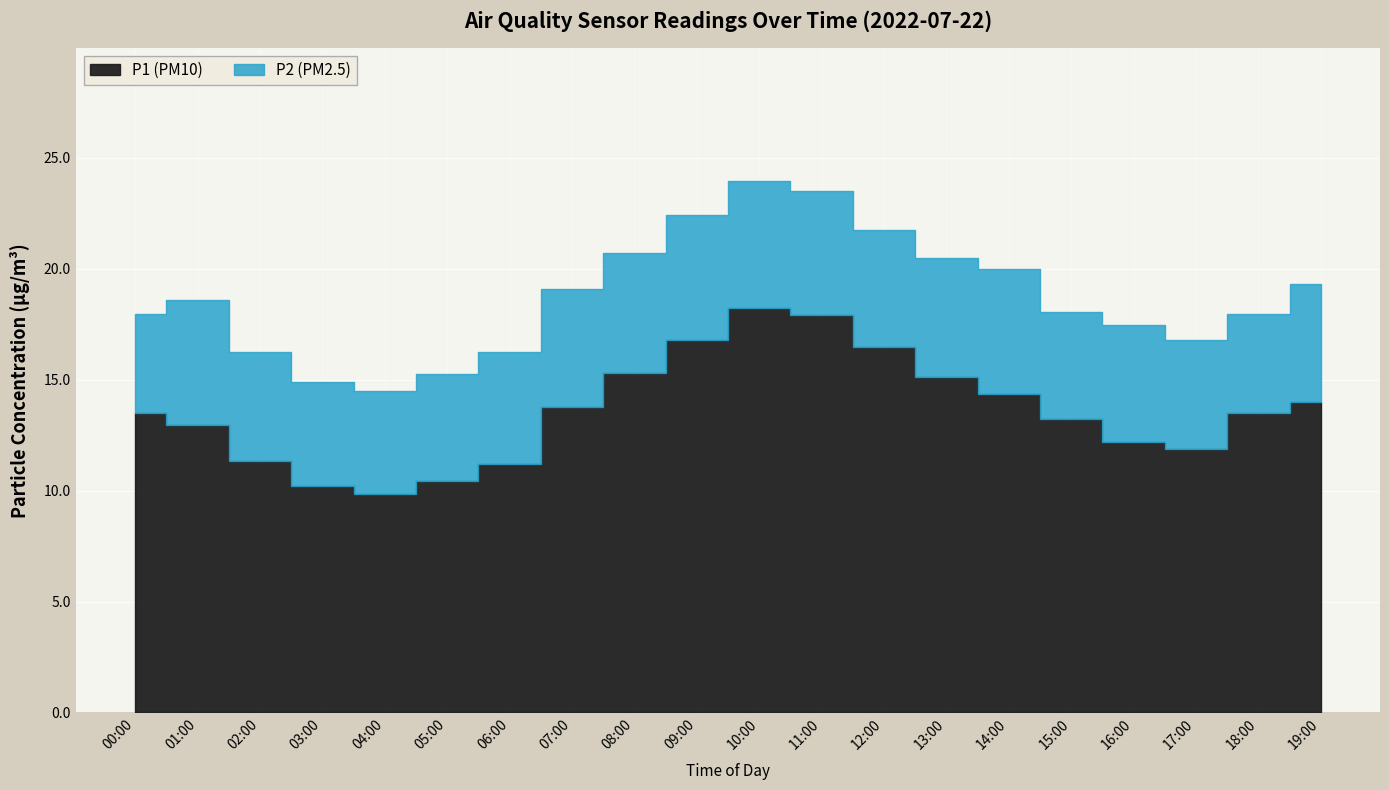

Is it true that P1 equals 13.8 at 07:00?

True